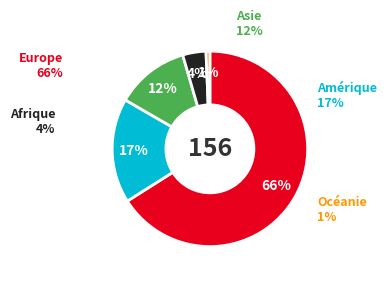

What percentage is the Amérique slice, to the nearest percent?

17%